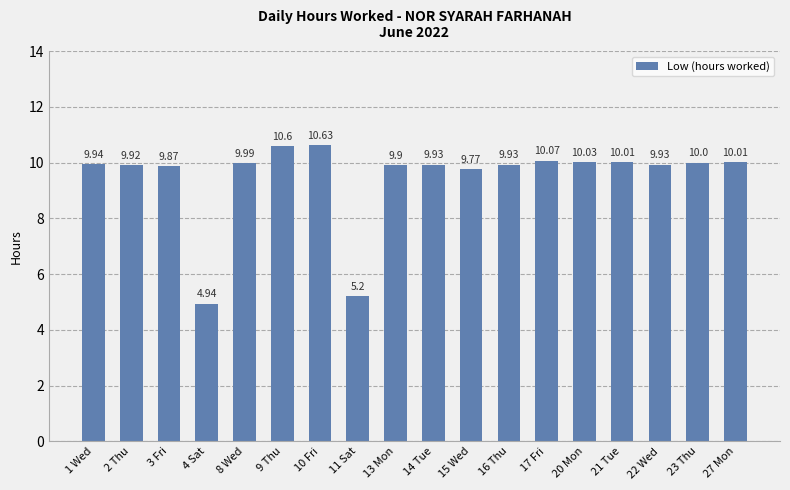

The chart shows a value of 9.9 at 1 Wed. True or false?

True